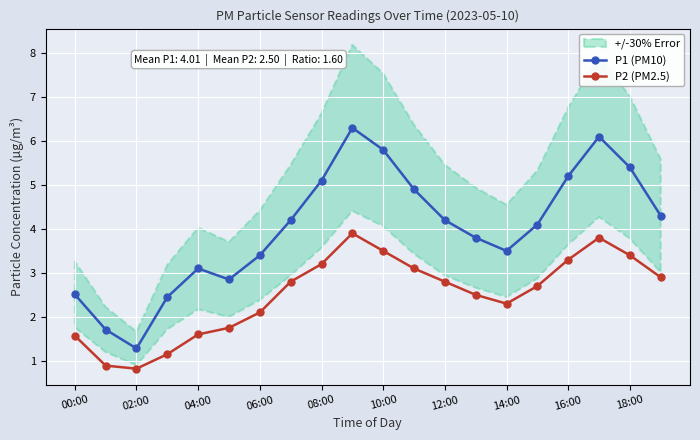

Where is the first local minimum for P1 (PM10)?

02:00